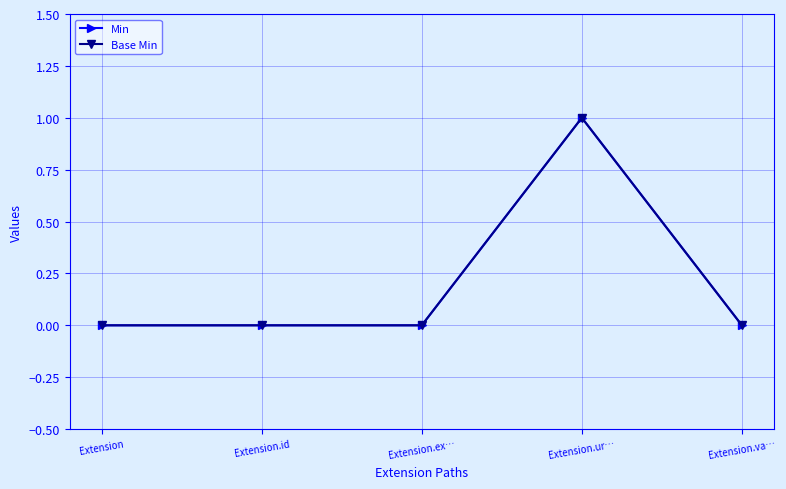

Is this an area chart (filled region under the line)?

No